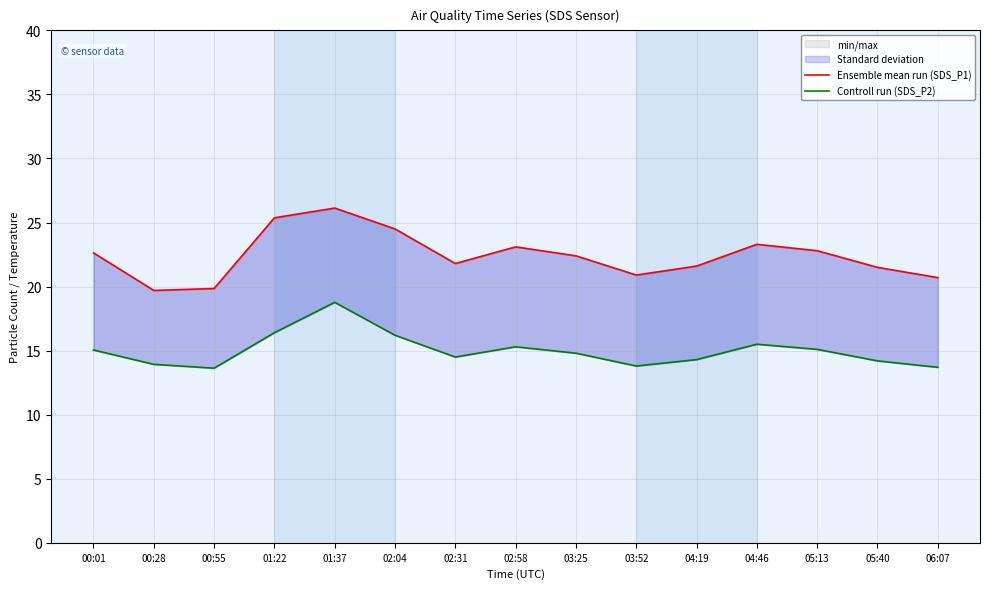

Rank the categories by Ensemble mean run (SDS_P1) value from highest to lowest.

01:37, 01:22, 02:04, 04:46, 02:58, 05:13, 00:01, 03:25, 02:31, 04:19, 05:40, 03:52, 06:07, 00:55, 00:28